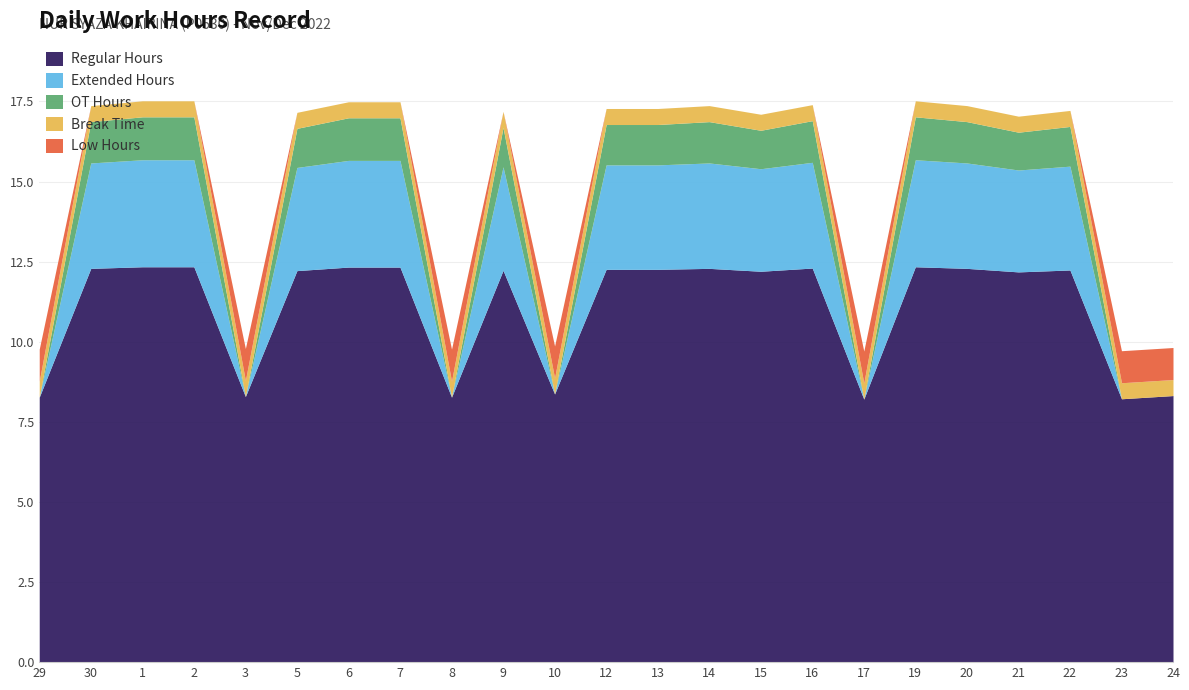

What position from the left is 29?

1